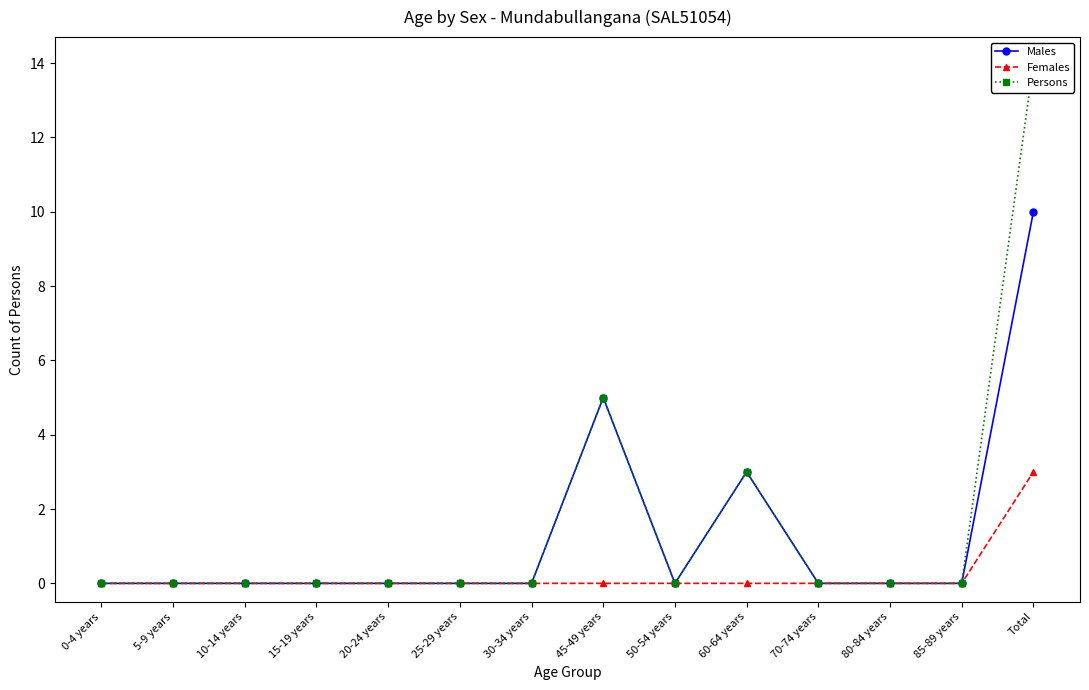

What is the label of the 3rd point from the right?

80-84 years